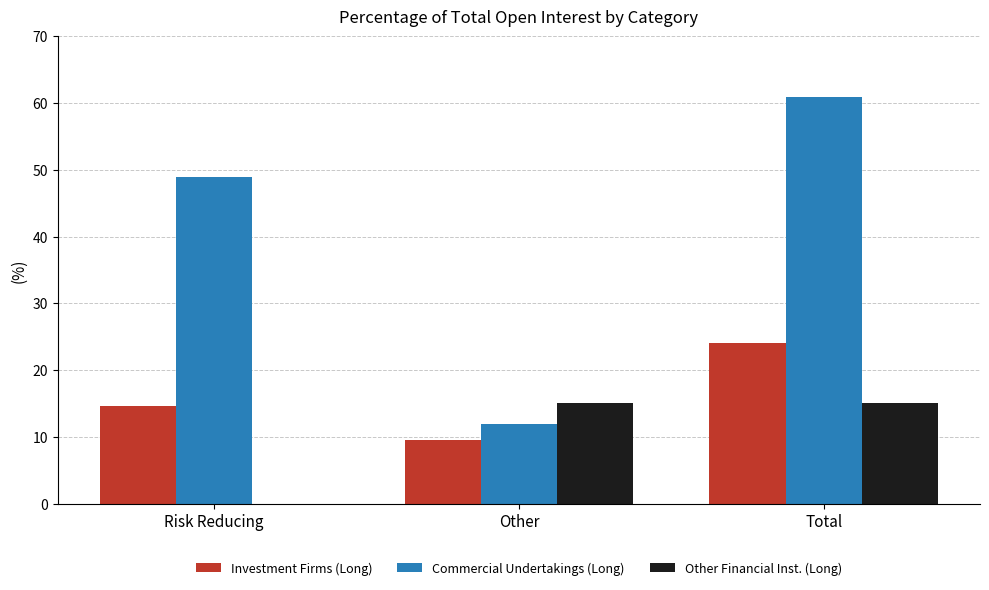

What are all the series names shown in the legend?

Investment Firms (Long), Commercial Undertakings (Long), Other Financial Inst. (Long)